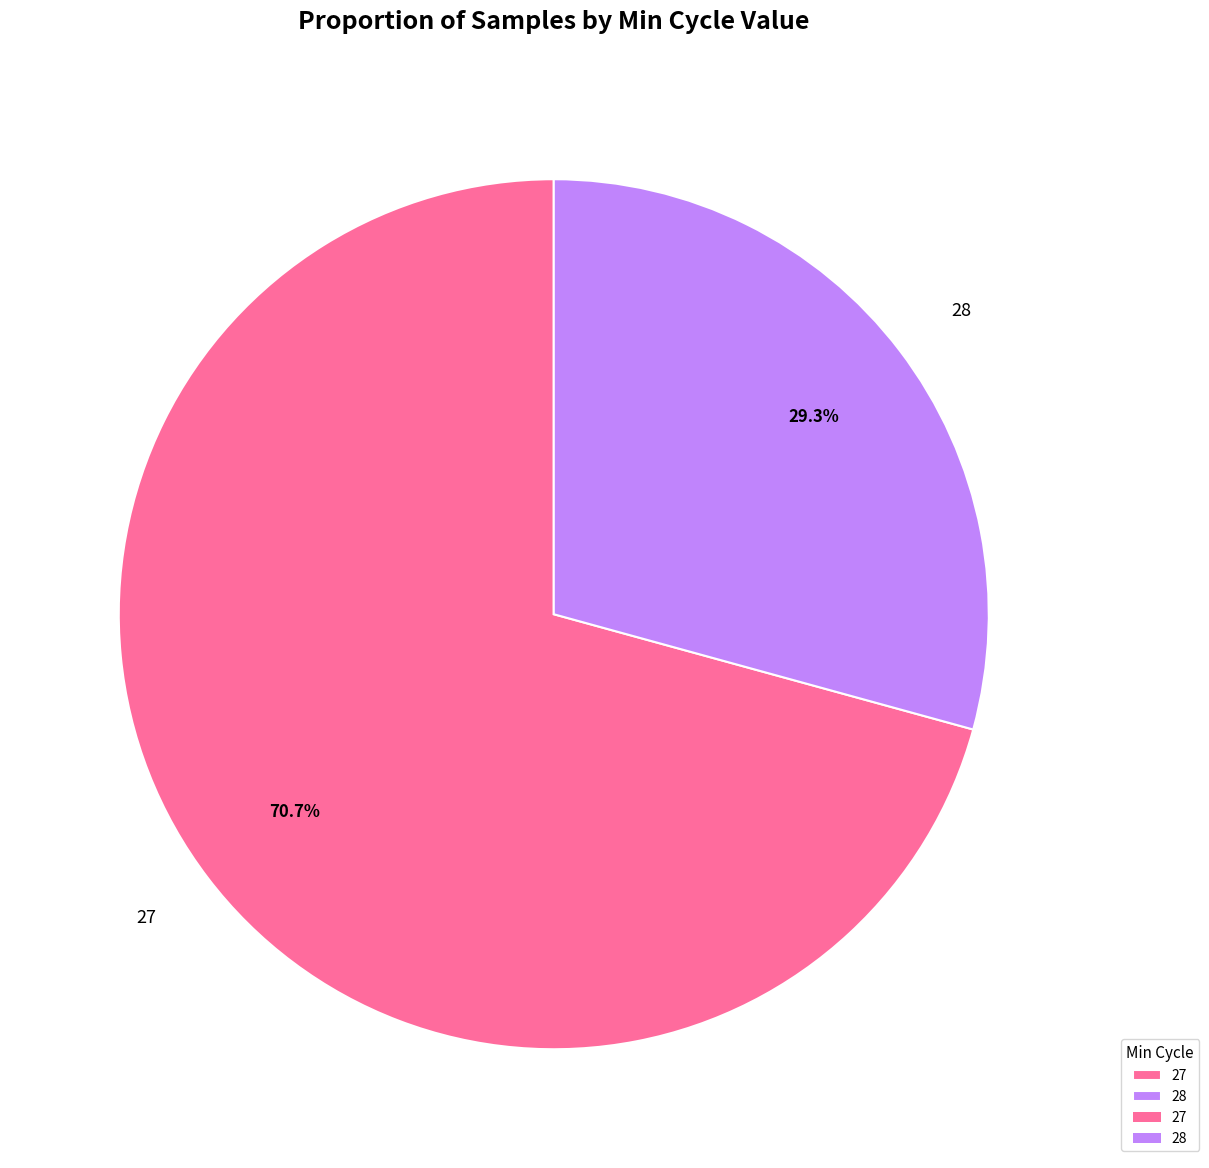

Rank the categories by value from highest to lowest.

27, 28